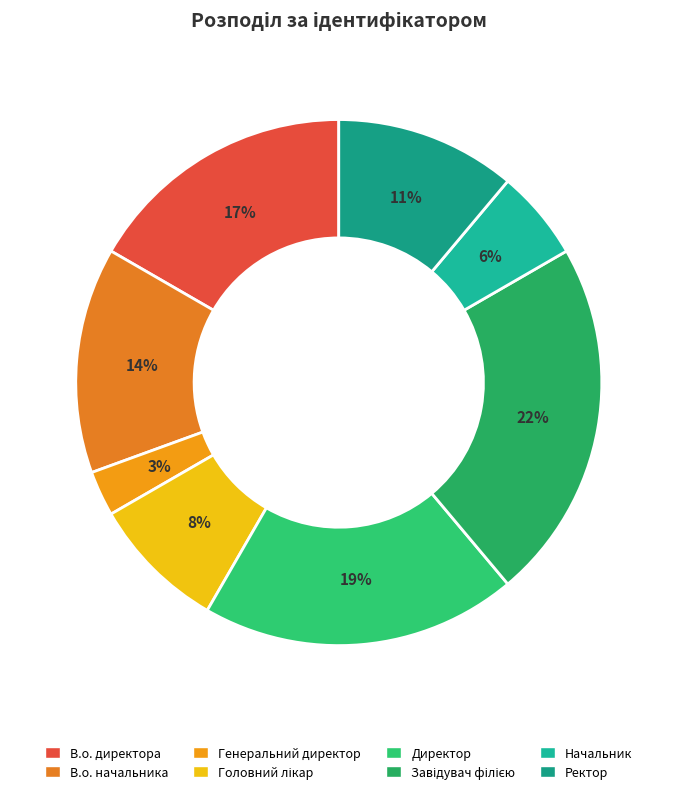

How many segments does this pie chart have?

8